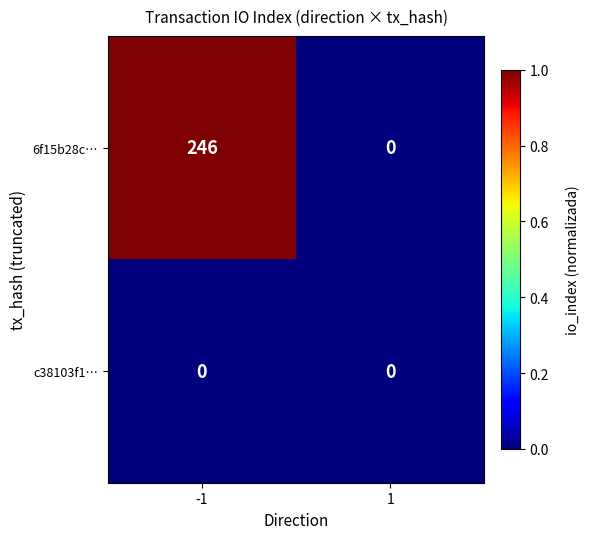

Between -1 and 1, which series saw the biggest shift?

6f15b28c…